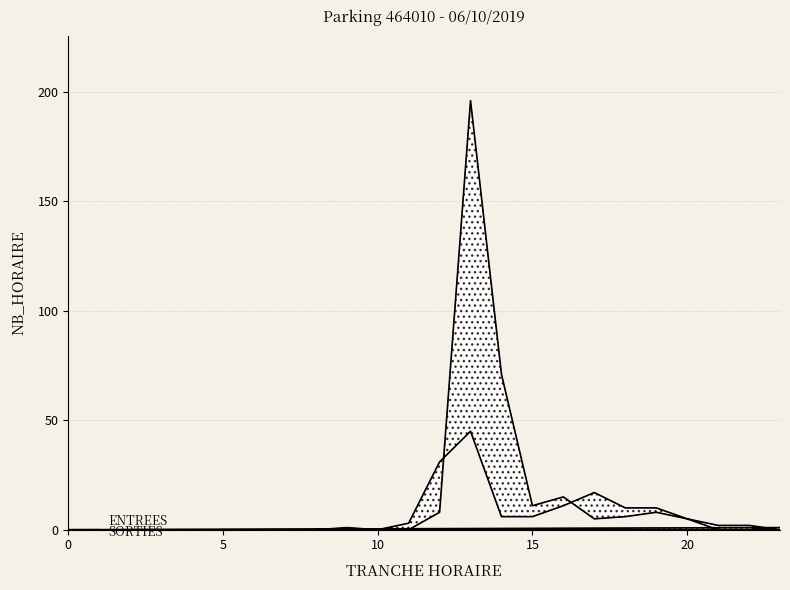

What is the label of the 9th point from the left?

10